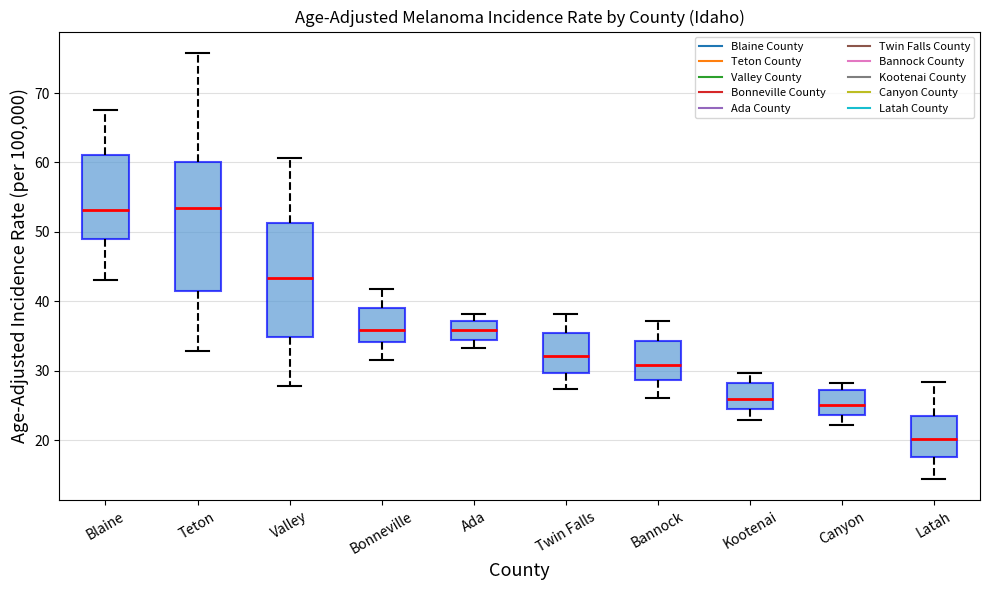

Reading left to right, transcribe this box plot: for each box, give where its median line is, the range the box spans, and where its two whiskers end, as read against the y-axis. The values are not printed on the chart, so give them approximately, as read against the axis.

Blaine: median 53, box 49 to 61, whiskers 43 to 68
Teton: median 54, box 41 to 60, whiskers 33 to 76
Valley: median 43, box 35 to 51, whiskers 28 to 61
Bonneville: median 36, box 34 to 39, whiskers 32 to 42
Ada: median 36, box 34 to 37, whiskers 33 to 38
Twin Falls: median 32, box 30 to 35, whiskers 27 to 38
Bannock: median 31, box 29 to 34, whiskers 26 to 37
Kootenai: median 26, box 24 to 28, whiskers 23 to 30
Canyon: median 25, box 24 to 27, whiskers 22 to 28
Latah: median 20, box 18 to 24, whiskers 14 to 28